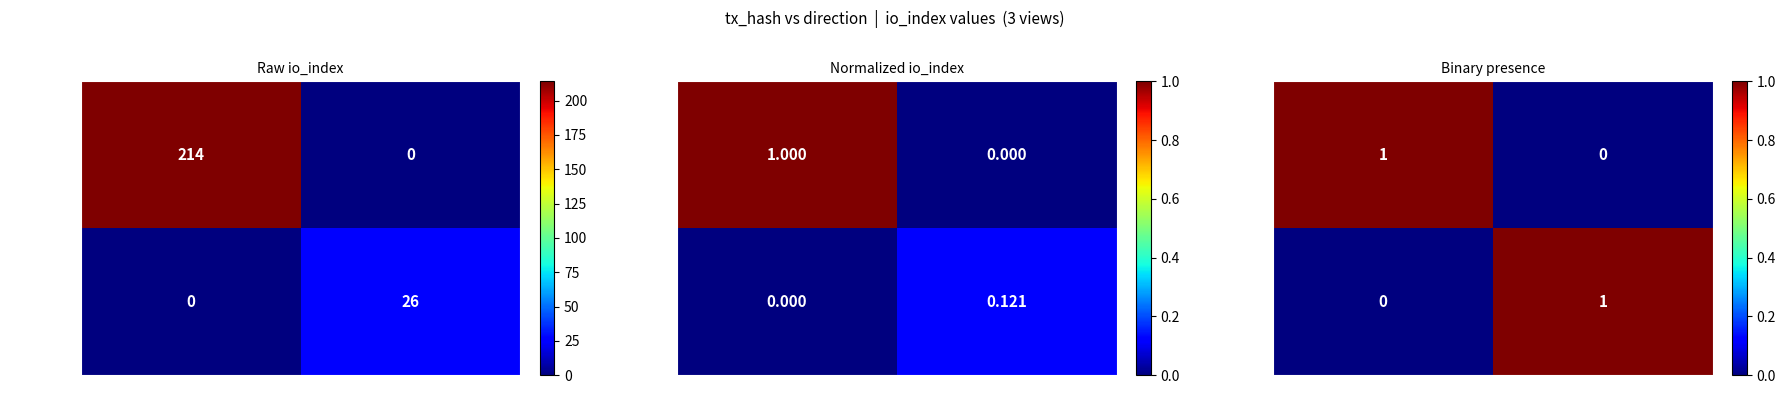

At which category does the chart reach its minimum across all series?

1